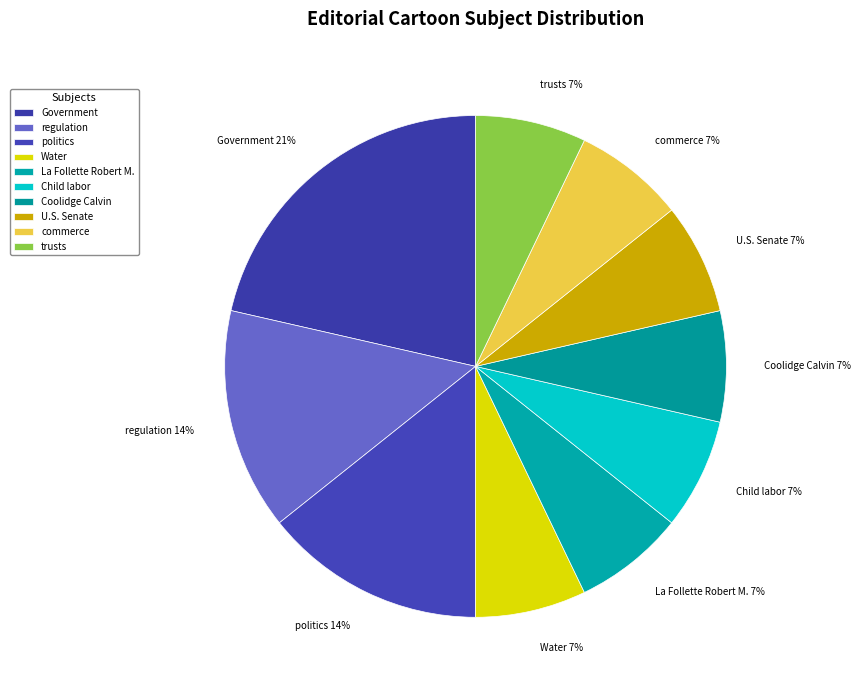

What is the largest slice in the pie chart?

Government